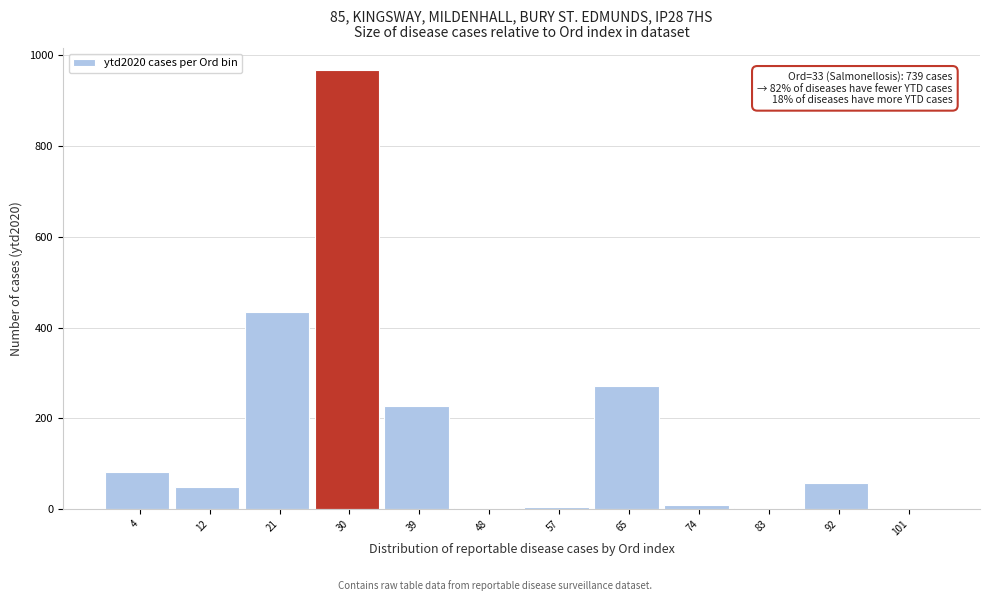

Which label corresponds to the largest value in the chart?

30